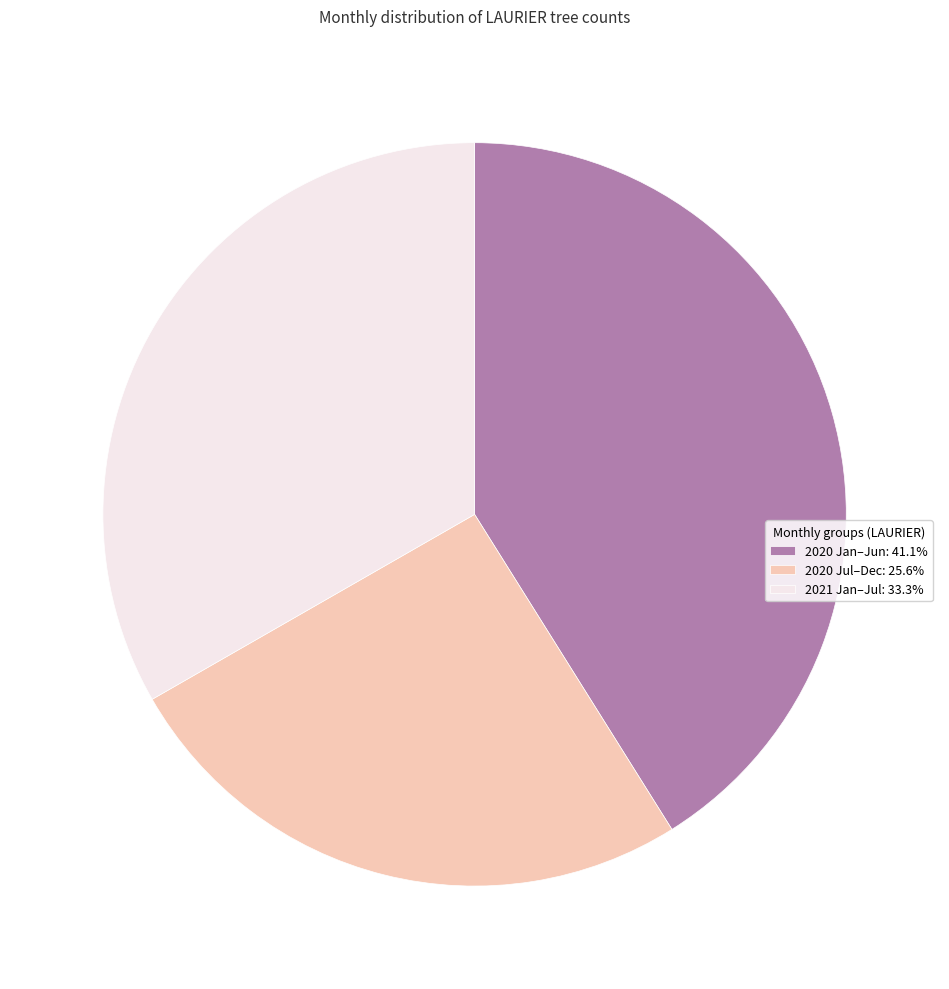

Approximately how many times larger is the value at 2020 Jan–Jun: 41.1% compared to 2021 Jan–Jul: 33.3%?

1.2